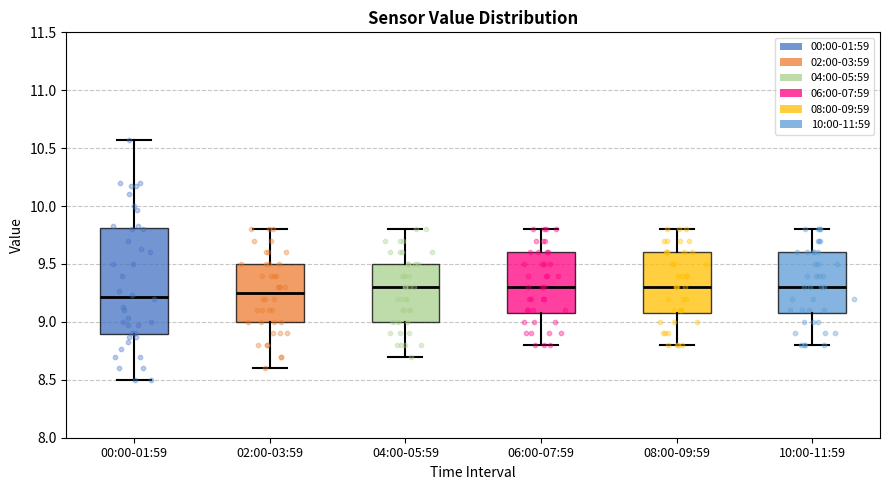

Reading left to right, read every box against the y-axis: the position of its median line, the range the box covers, and the ends of its whiskers. The values are not printed on the chart, so give them approximately, as read against the axis.

00:00-01:59: median 9.20, box 8.90 to 9.80, whiskers 8.50 to 10.55
02:00-03:59: median 9.25, box 9.00 to 9.50, whiskers 8.60 to 9.80
04:00-05:59: median 9.30, box 9.00 to 9.50, whiskers 8.70 to 9.80
06:00-07:59: median 9.30, box 9.10 to 9.60, whiskers 8.80 to 9.80
08:00-09:59: median 9.30, box 9.10 to 9.60, whiskers 8.80 to 9.80
10:00-11:59: median 9.30, box 9.10 to 9.60, whiskers 8.80 to 9.80